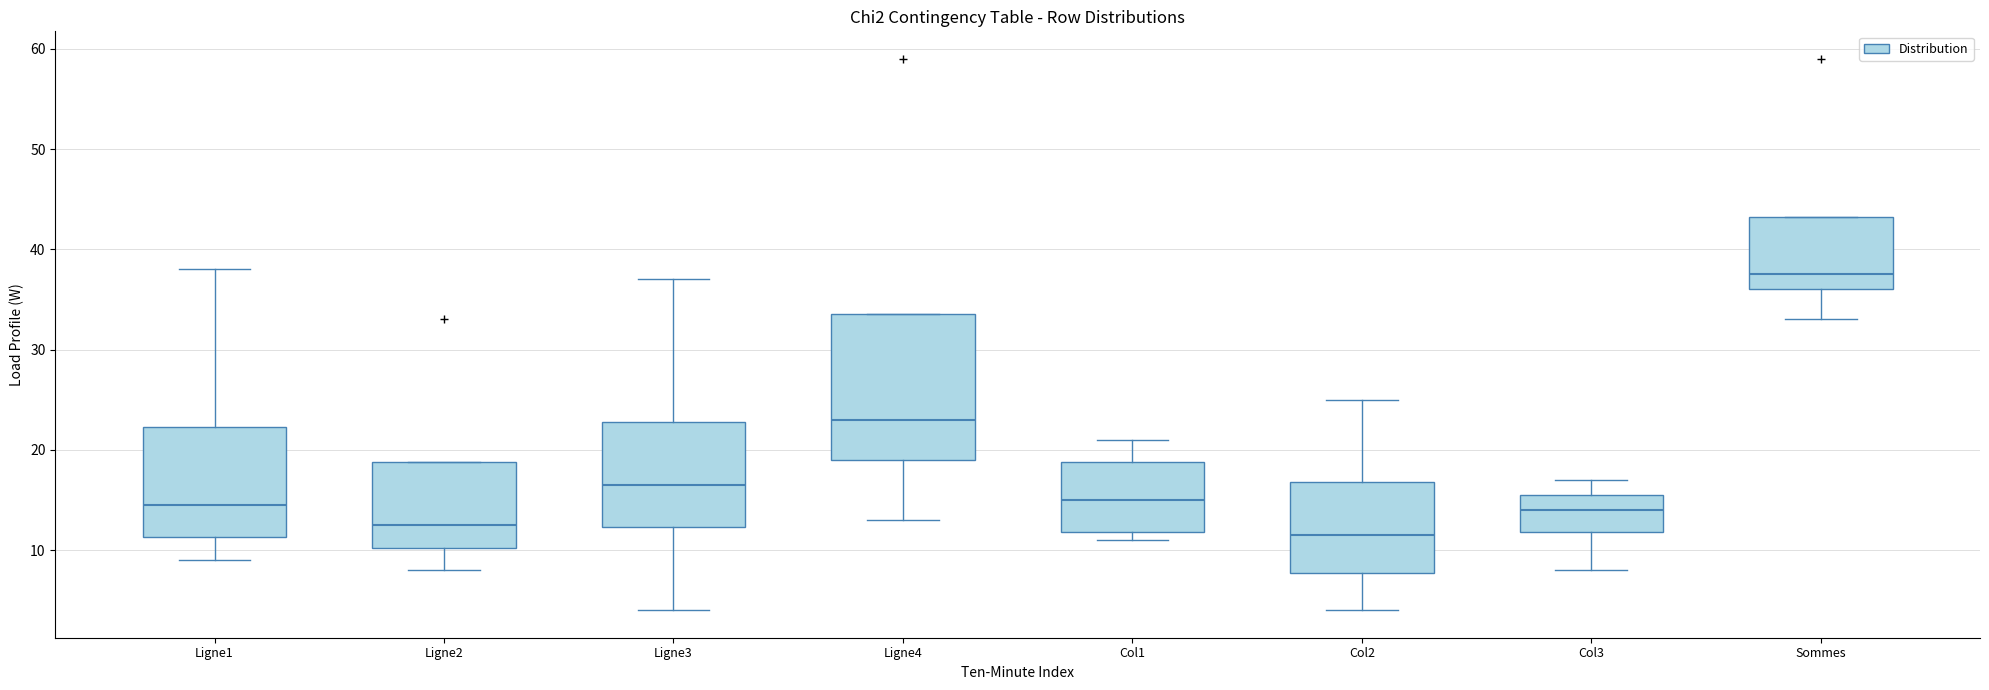

Reading left to right, transcribe this box plot: for each box, give where its median line is, the range the box spans, and where its two whiskers end, as read against the y-axis. The values are not printed on the chart, so give them approximately, as read against the axis.

Ligne1: median 15, box 11 to 22, whiskers 9 to 38
Ligne2: median 13, box 10 to 19, whiskers 8 to 19
Ligne3: median 17, box 12 to 23, whiskers 4 to 37
Ligne4: median 23, box 19 to 34, whiskers 13 to 34
Col1: median 15, box 12 to 19, whiskers 11 to 21
Col2: median 12, box 8 to 17, whiskers 4 to 25
Col3: median 14, box 12 to 16, whiskers 8 to 17
Sommes: median 38, box 36 to 43, whiskers 33 to 43